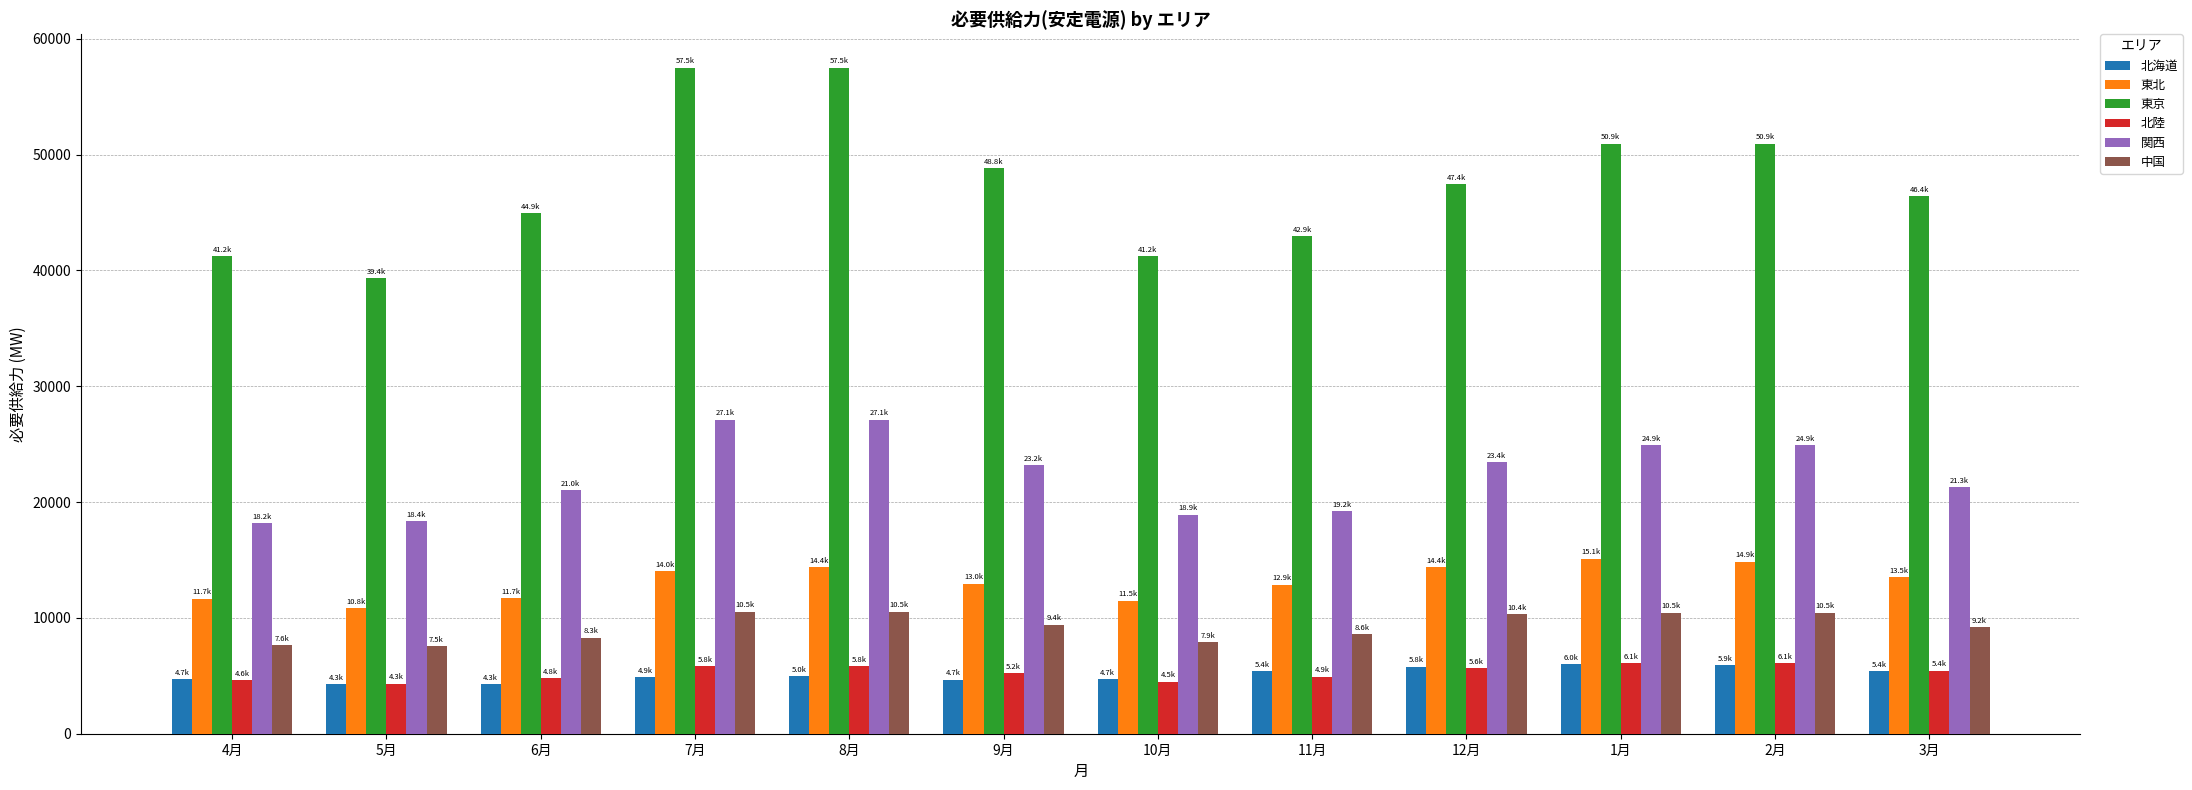

At 9月, list the series in order from largest to smallest.

東京, 関西, 東北, 中国, 北陸, 北海道